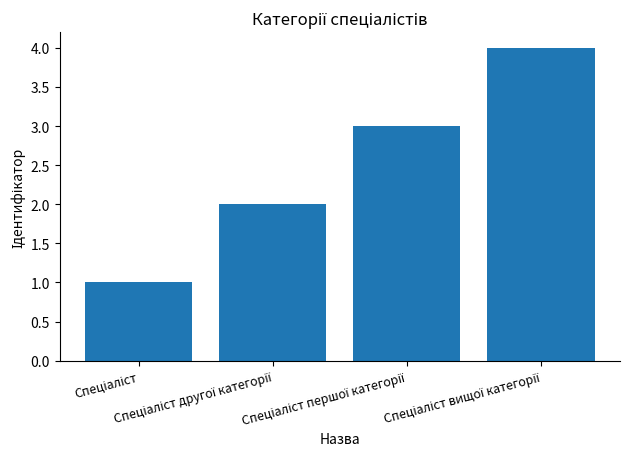

How many values are below 3?

2